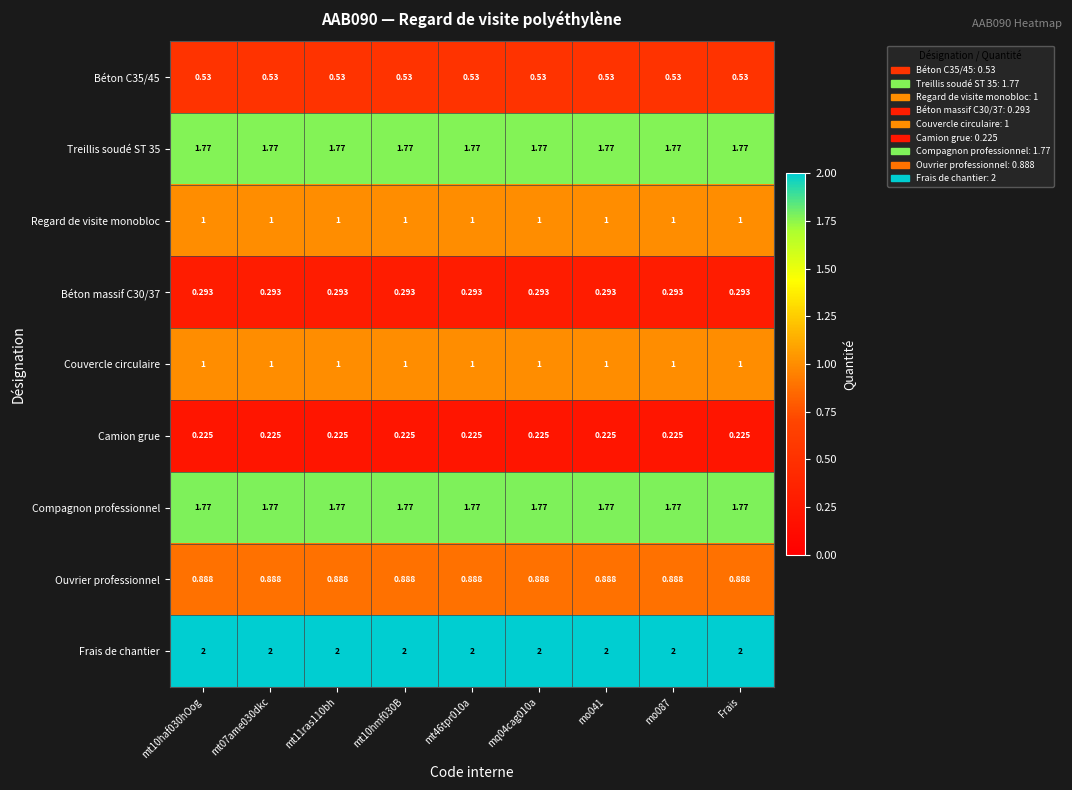

Which series has the largest total across all categories?

Frais de chantier